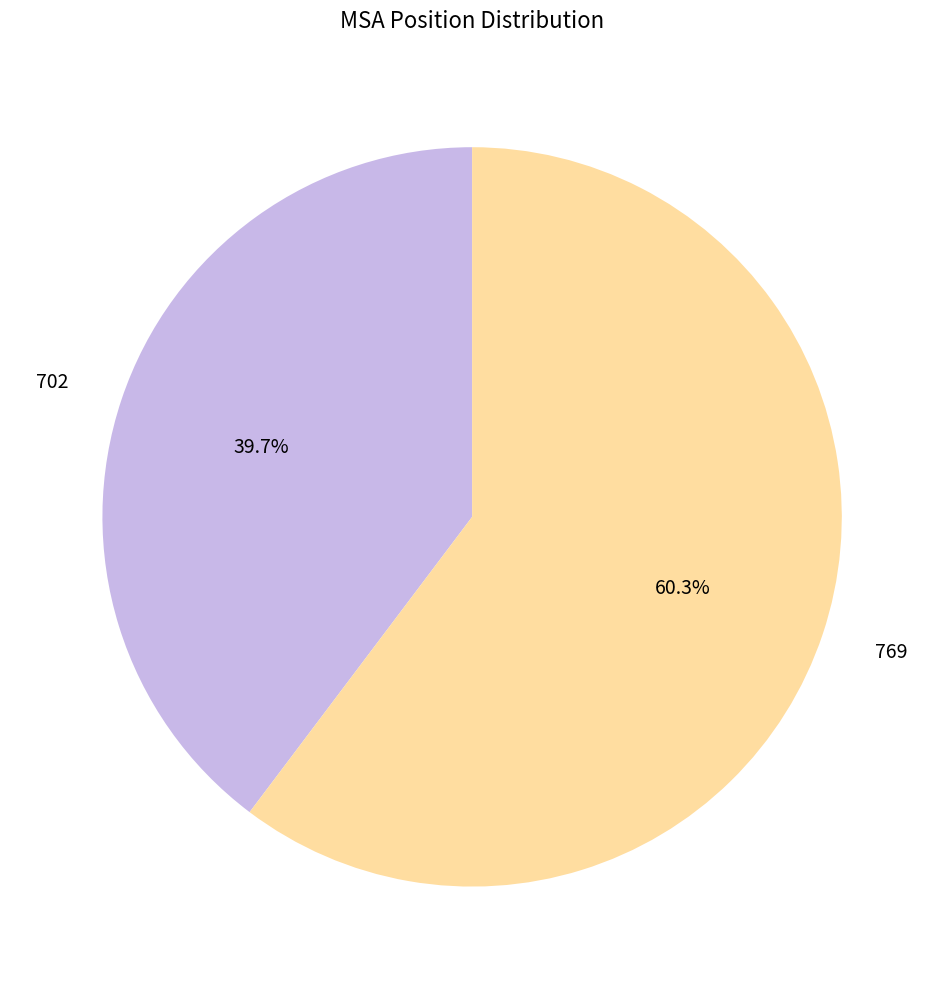

To the nearest percent, what percentage of the pie is 769?

60%